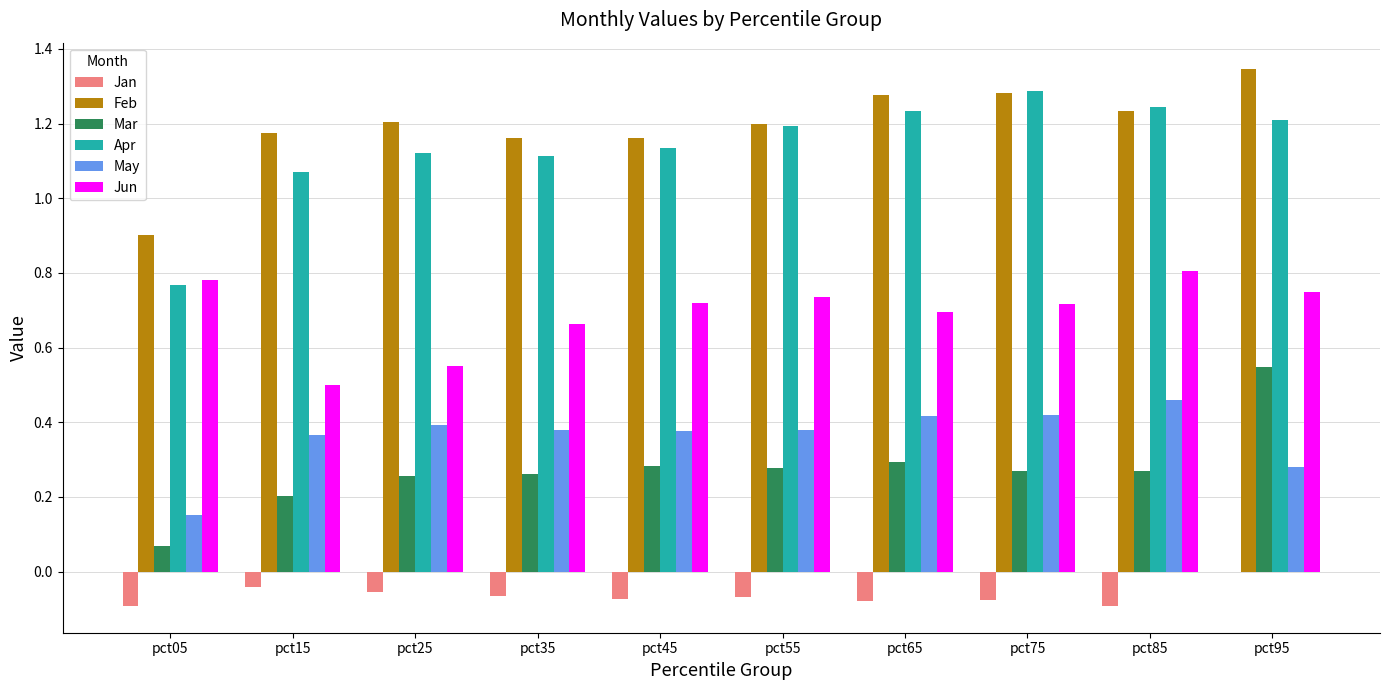

At which category does the chart reach its peak across all series?

pct95